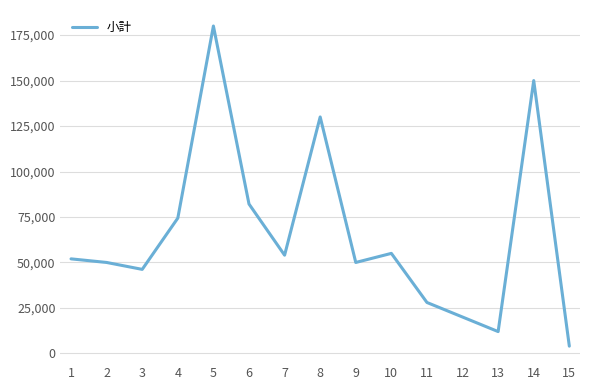

The chart shows a value of 180000 at 5. True or false?

True